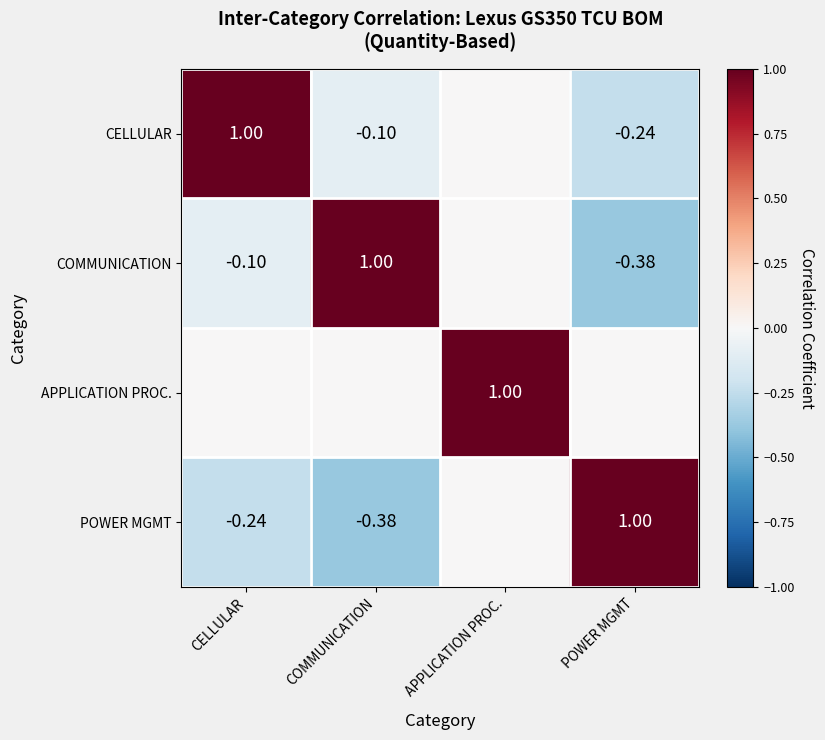

Which series changed the most between COMMUNICATION and POWER MGMT?

COMMUNICATION